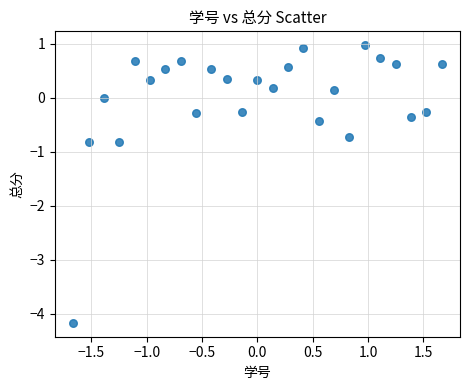

What is the range of X values (max minus min)?

3.3